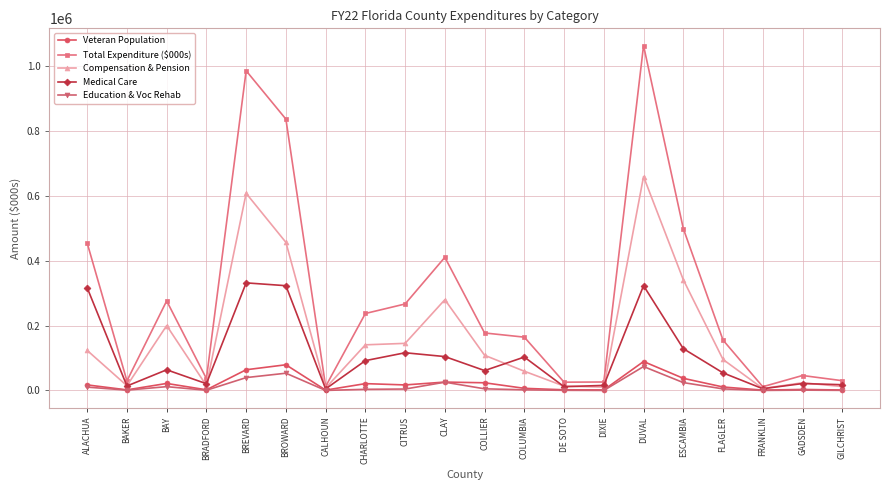

Between BRADFORD and CLAY, which series saw the biggest shift?

Total Expenditure ($000s)